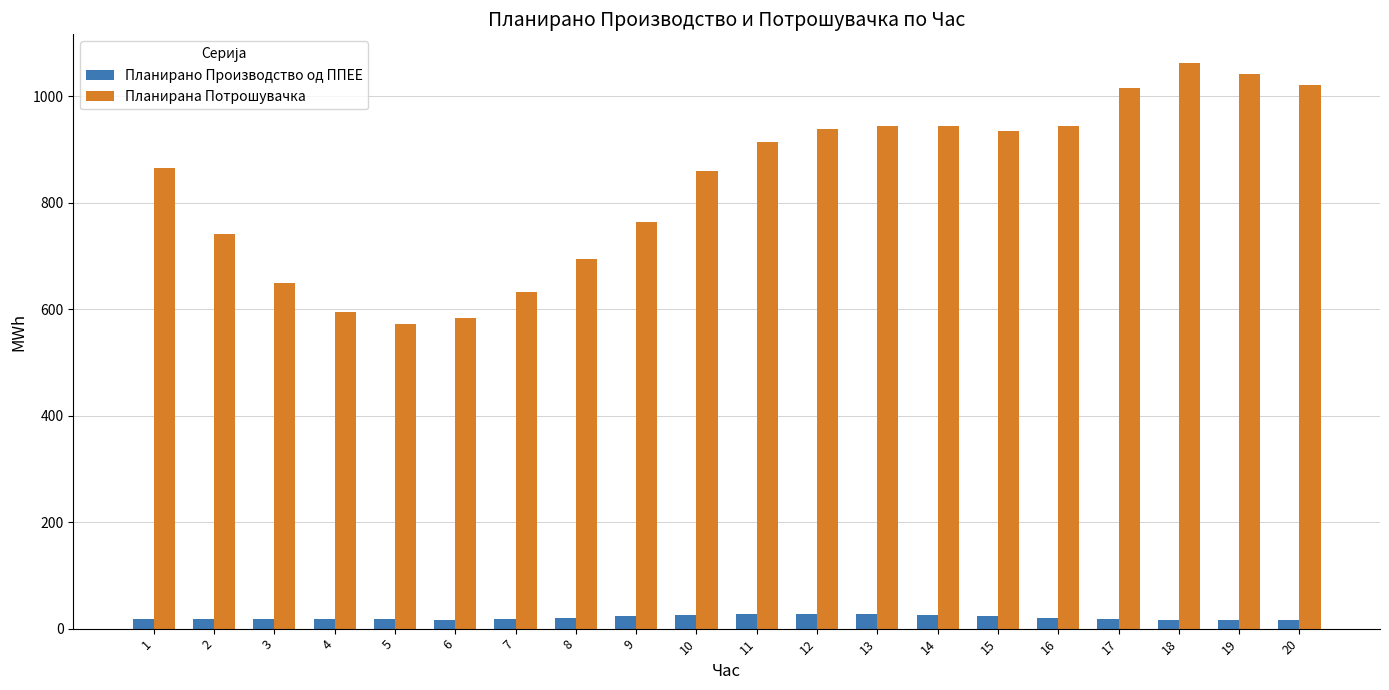

At which label does Планирана Потрошувачка first exceed 913?

11